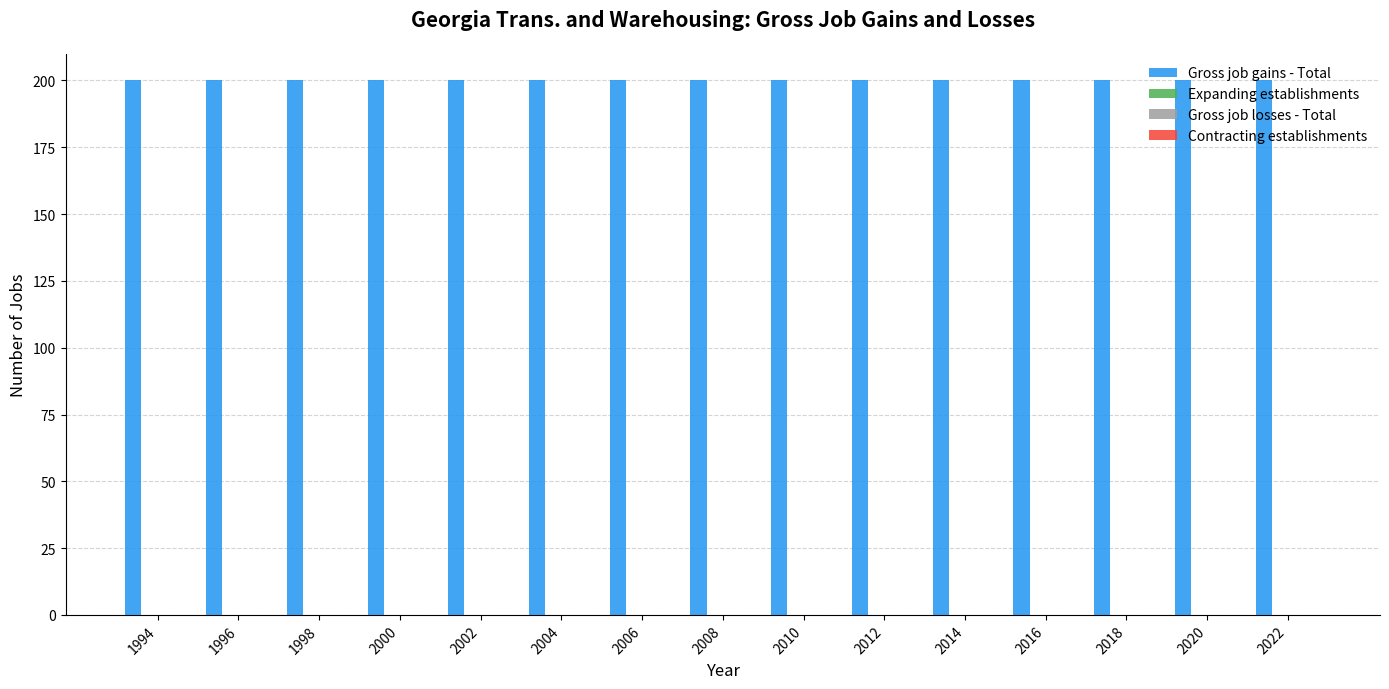

List the series in order of their peak value, lowest first.

Expanding establishments, Gross job losses - Total, Contracting establishments, Gross job gains - Total